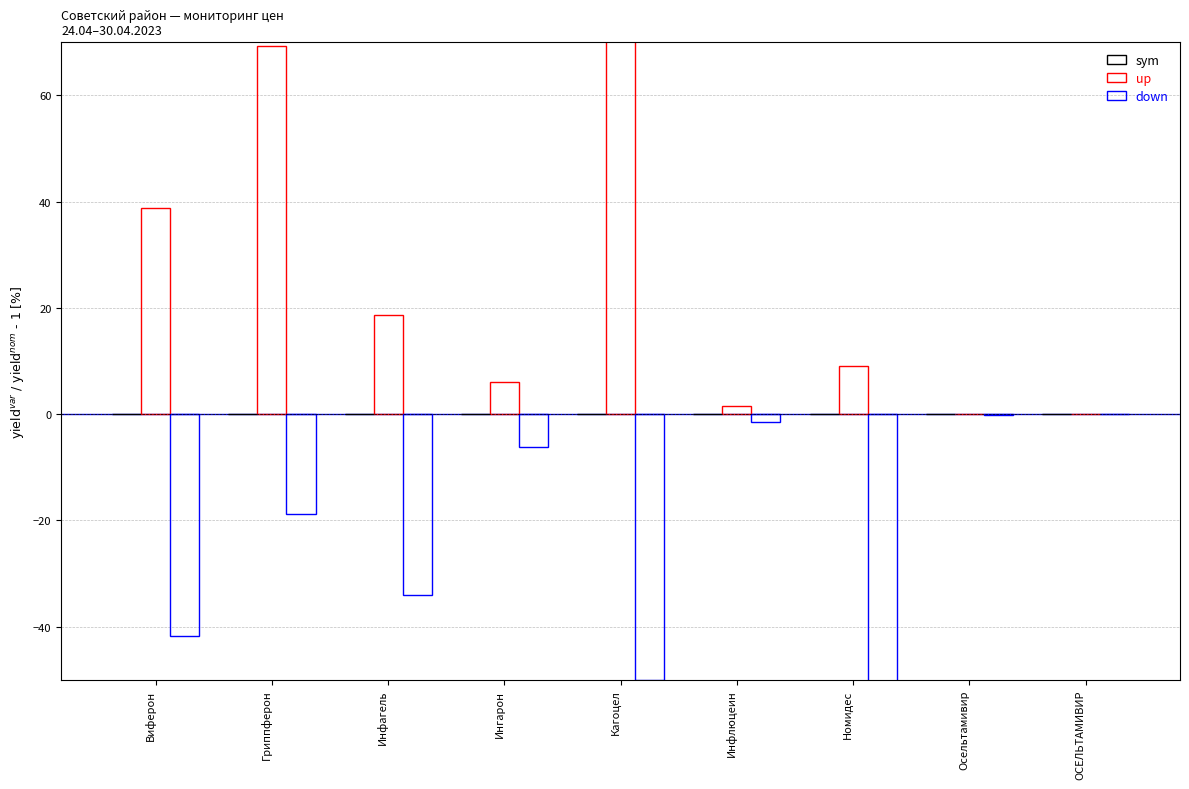

Rank the categories by down value from highest to lowest.

ОСЕЛЬТАМИВИР, Осельтамивир, Инфлюцеин, Ингарон, Гриппферон, Инфагель, Виферон, Кагоцел, Номидес